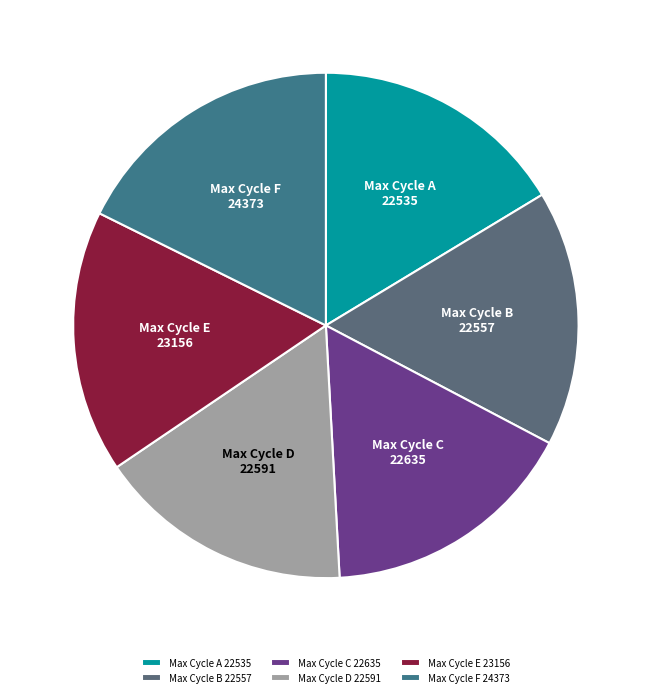

Approximately how many times larger is the value at Max Cycle F 24373 compared to Max Cycle C 22635?

1.1